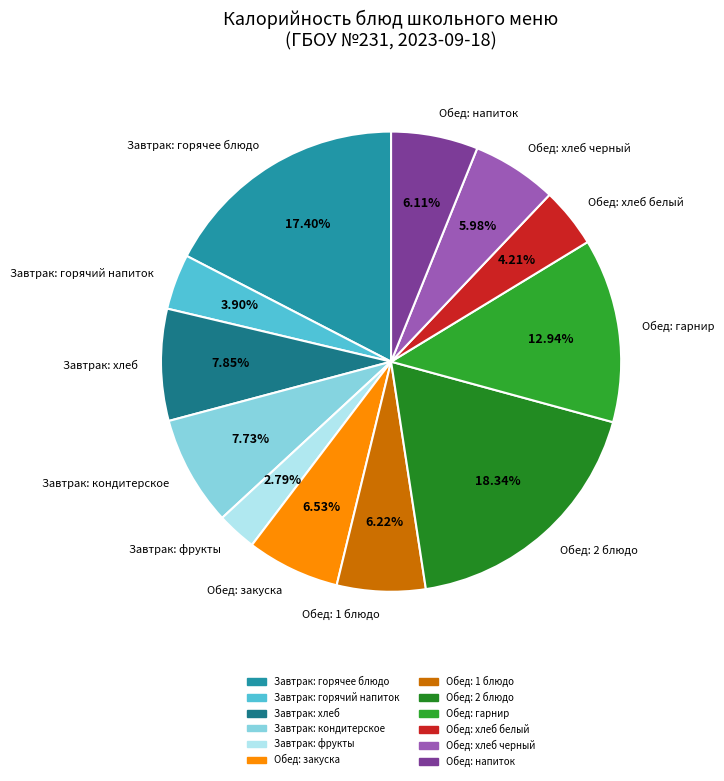

Which slice is the largest?

Обед: 2 блюдо